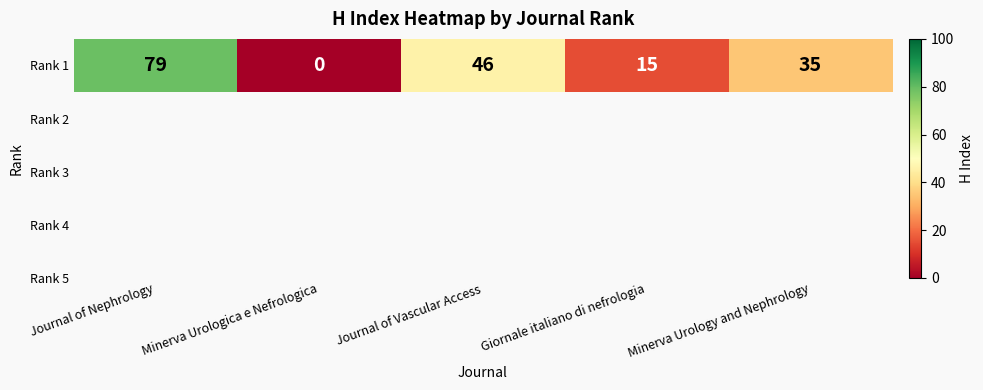

Reading right to left, list all the values displayed in this chart.

35	15	46	0	79